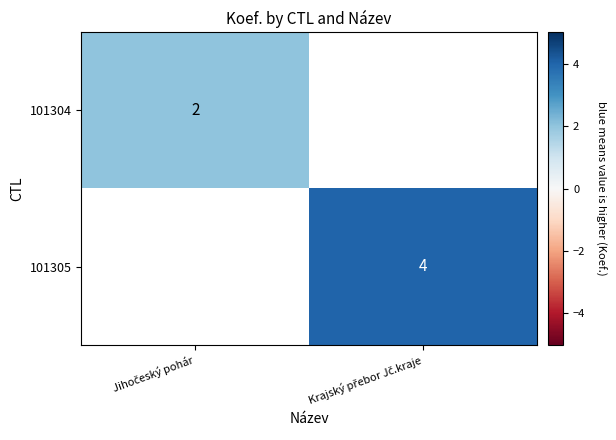

What is the minimum value for 101304?

2.0